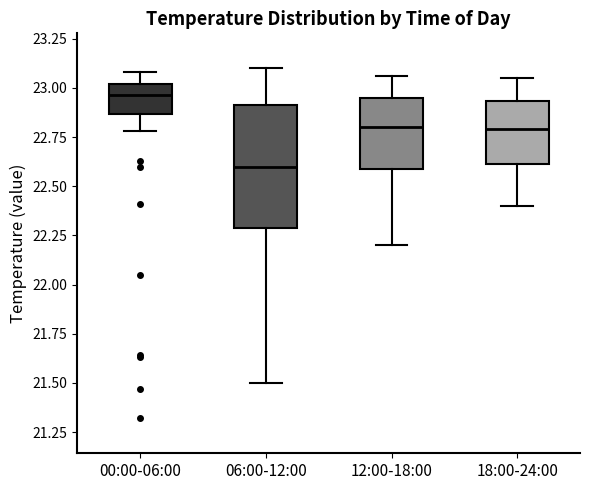

Comparing the boxes themselves (not the whiskers), which one is the tallest?

06:00-12:00